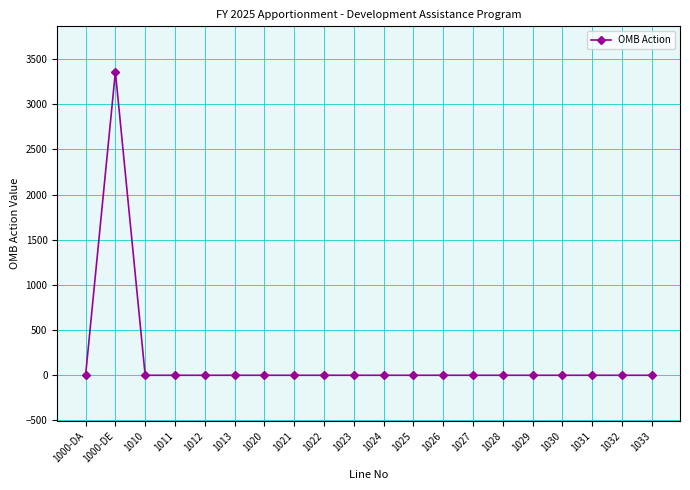

How many distinct data groups are displayed?

1